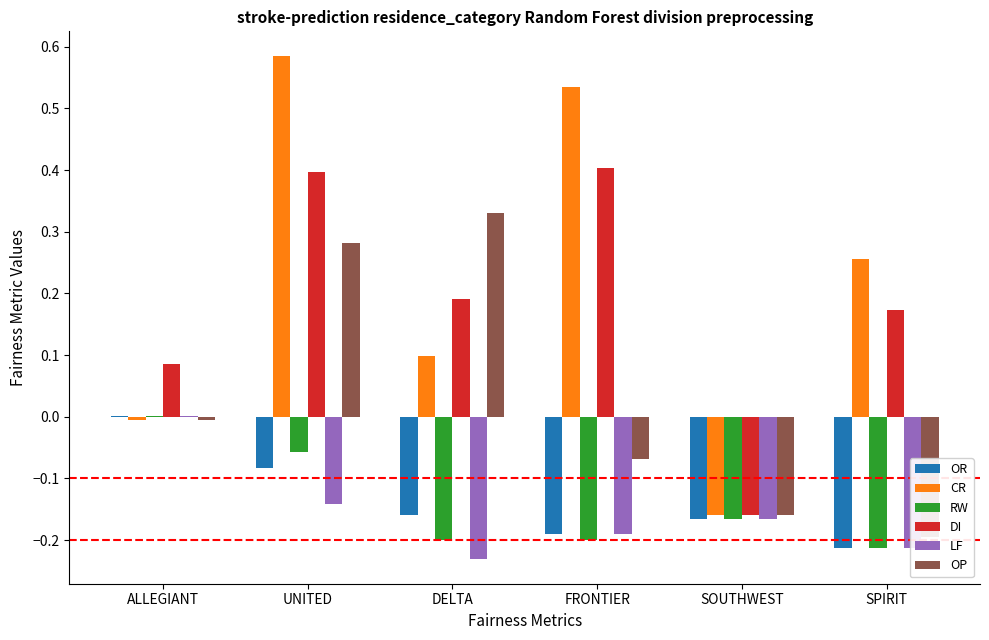

How many bars are there in total?

36